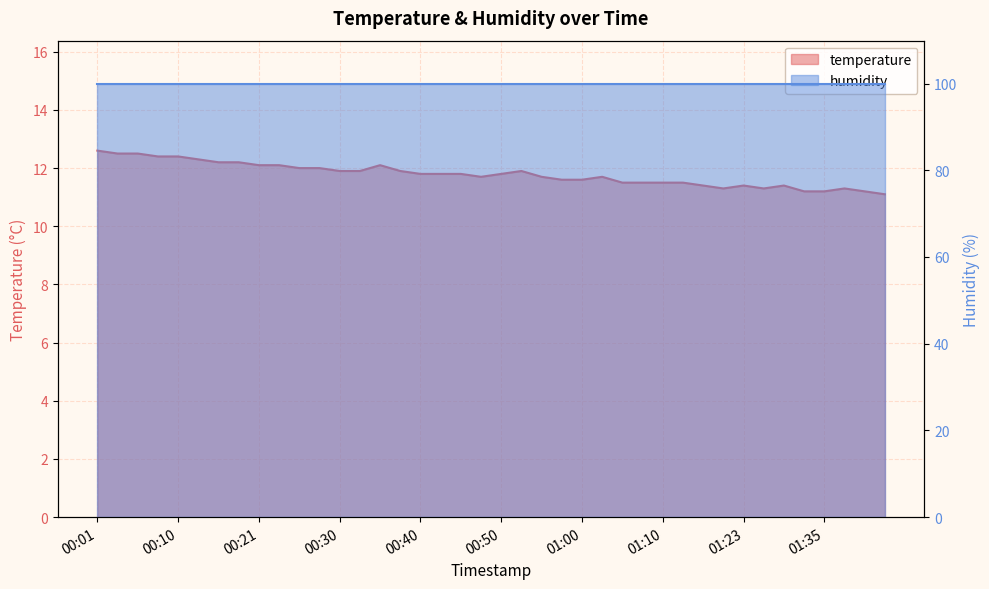

List the labels in order of value, largest first.

00:01, 00:03, 00:06, 00:08, 00:10, 00:13, 00:15, 00:18, 00:21, 00:23, 00:35, 00:25, 00:28, 00:30, 00:33, 00:38, 00:53, 00:40, 00:42, 00:45, 00:50, 00:48, 00:55, 01:02, 00:57, 01:00, 01:05, 01:07, 01:10, 01:12, 01:15, 01:23, 01:30, 01:20, 01:25, 01:38, 01:33, 01:35, 01:41, 01:46